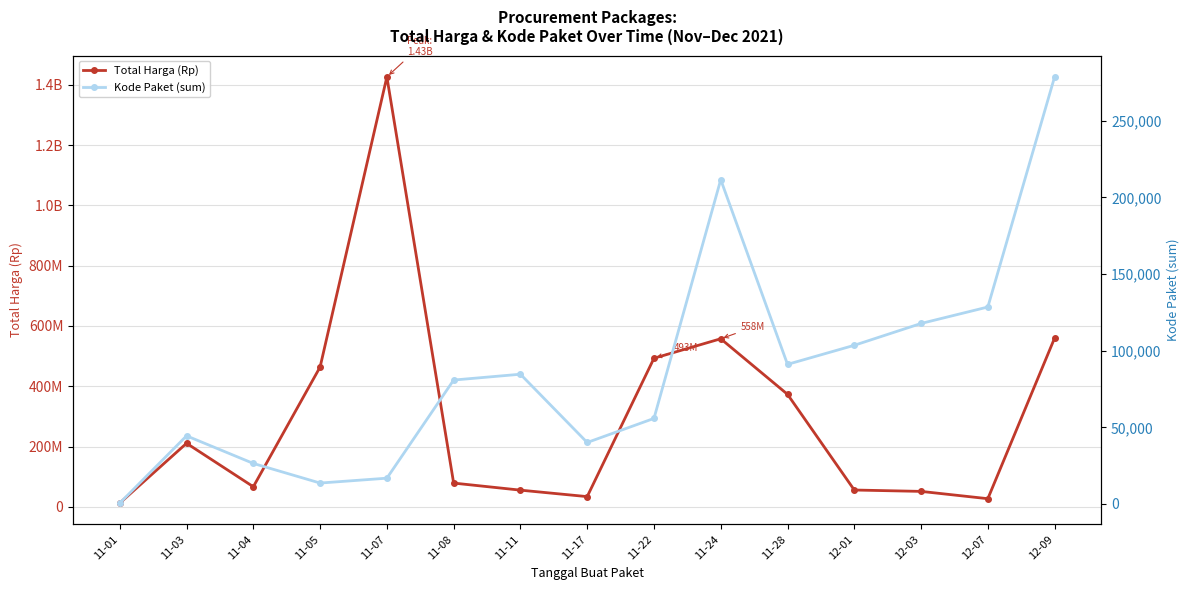

What is the spread (max minus min) of values at 12-03?

51483217